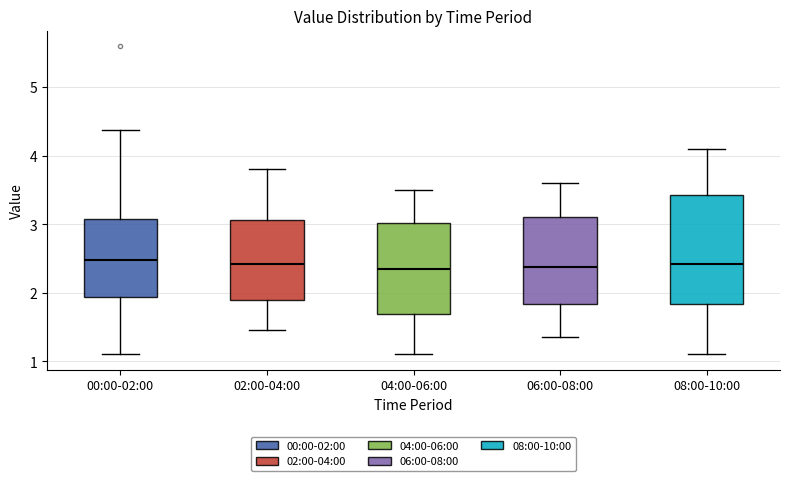

Reading left to right, read every box against the y-axis: the position of its median line, the range the box covers, and the ends of its whiskers. The values are not printed on the chart, so give them approximately, as read against the axis.

00:00-02:00: median 2.5, box 1.9 to 3.1, whiskers 1.1 to 4.4
02:00-04:00: median 2.4, box 1.9 to 3.1, whiskers 1.5 to 3.8
04:00-06:00: median 2.4, box 1.7 to 3.0, whiskers 1.1 to 3.5
06:00-08:00: median 2.4, box 1.8 to 3.1, whiskers 1.4 to 3.6
08:00-10:00: median 2.4, box 1.8 to 3.4, whiskers 1.1 to 4.1